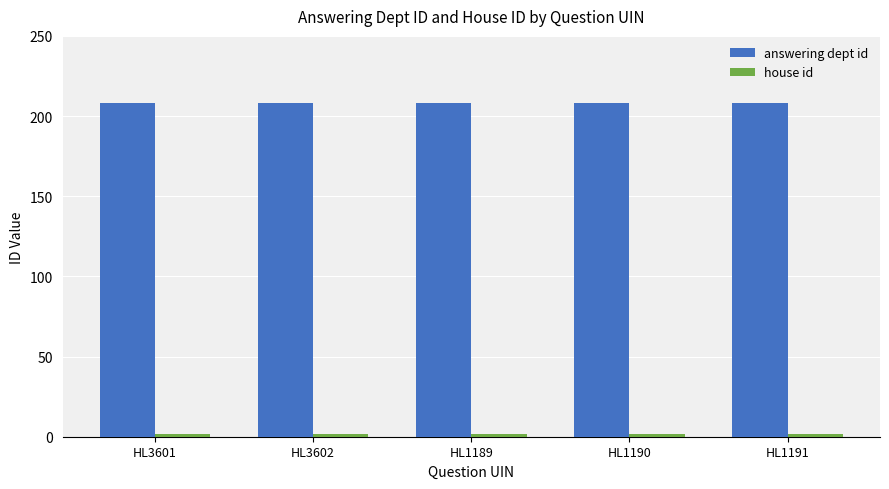

Which series has the largest total across all categories?

answering dept id